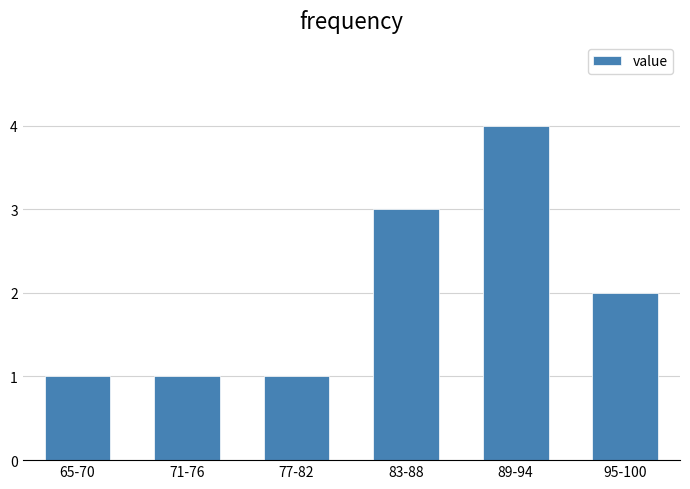

Reading left to right, extract all data points from this chart.

1	1	1	3	4	2